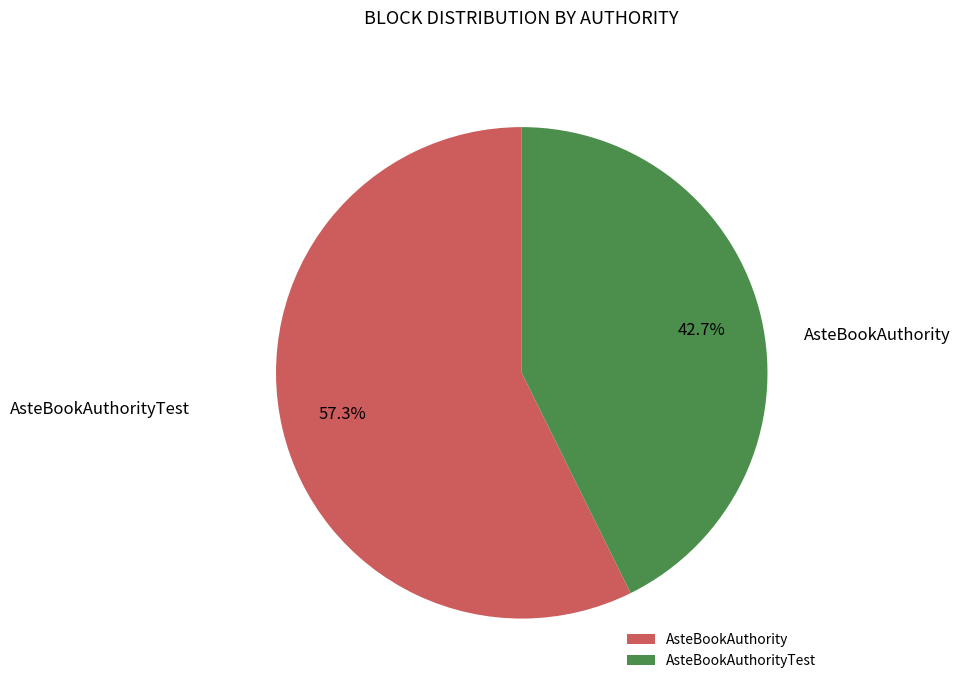

Combined, do AsteBookAuthority and AsteBookAuthorityTest account for over 50%?

Yes